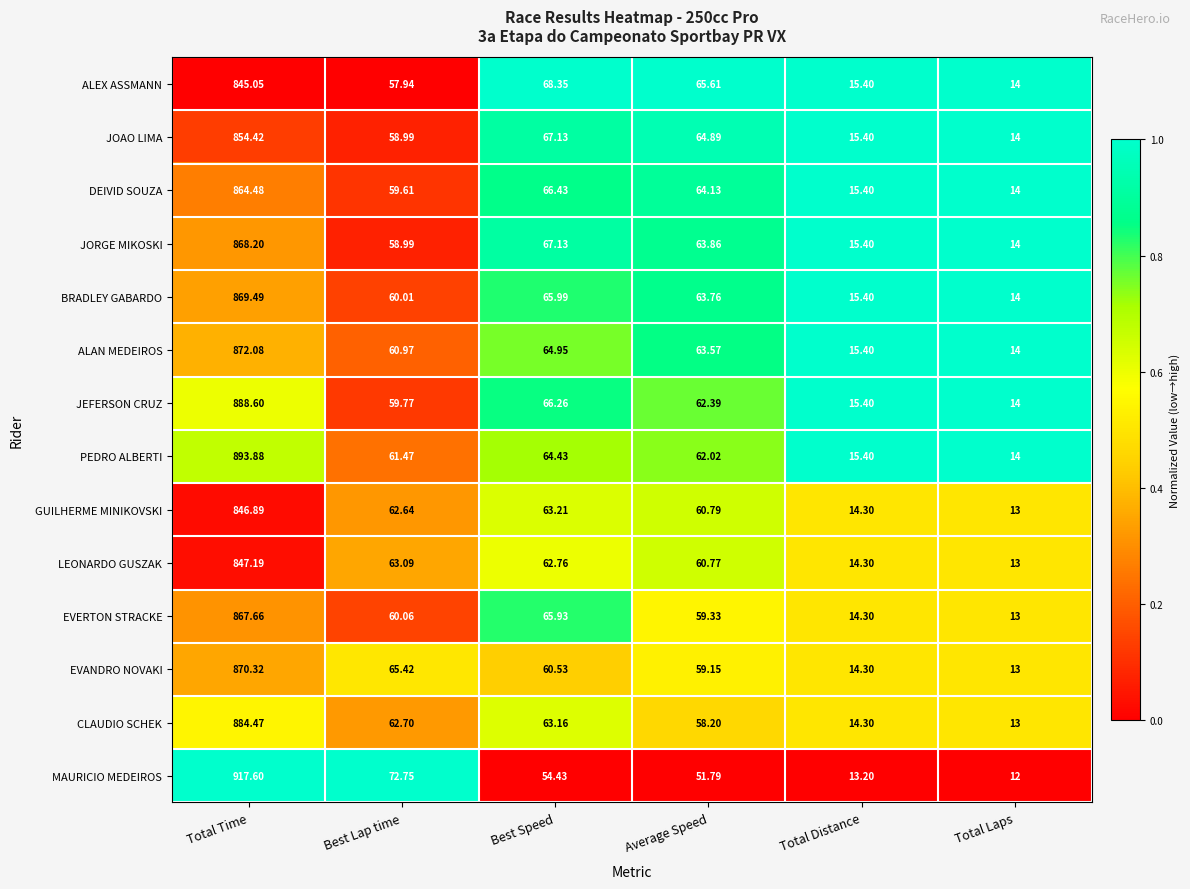

At Total Time, list the series in order from largest to smallest.

MAURICIO MEDEIROS, PEDRO ALBERTI, JEFERSON CRUZ, CLAUDIO SCHEK, ALAN MEDEIROS, EVANDRO NOVAKI, BRADLEY GABARDO, JORGE MIKOSKI, EVERTON STRACKE, DEIVID SOUZA, JOAO LIMA, LEONARDO GUSZAK, GUILHERME MINIKOVSKI, ALEX ASSMANN